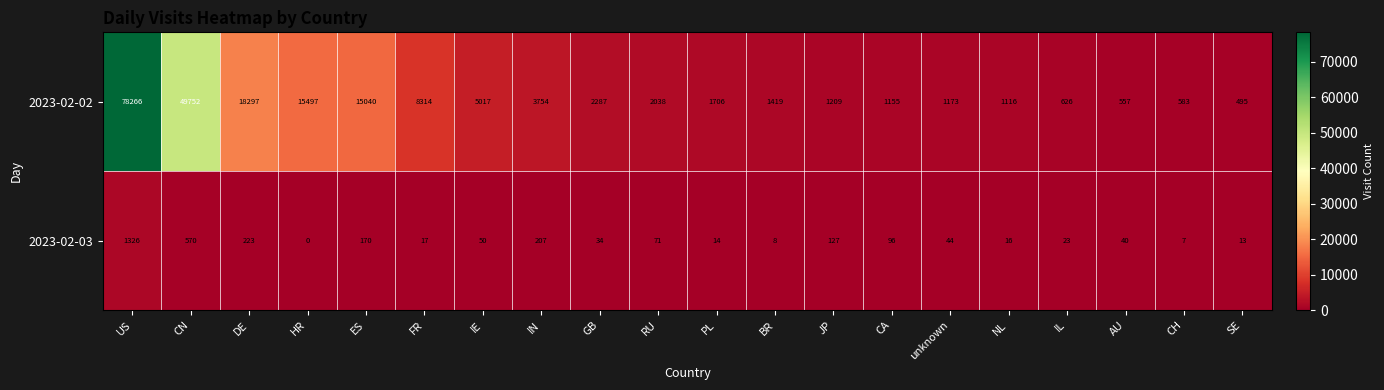

At which category is the sum across all series the highest?

US